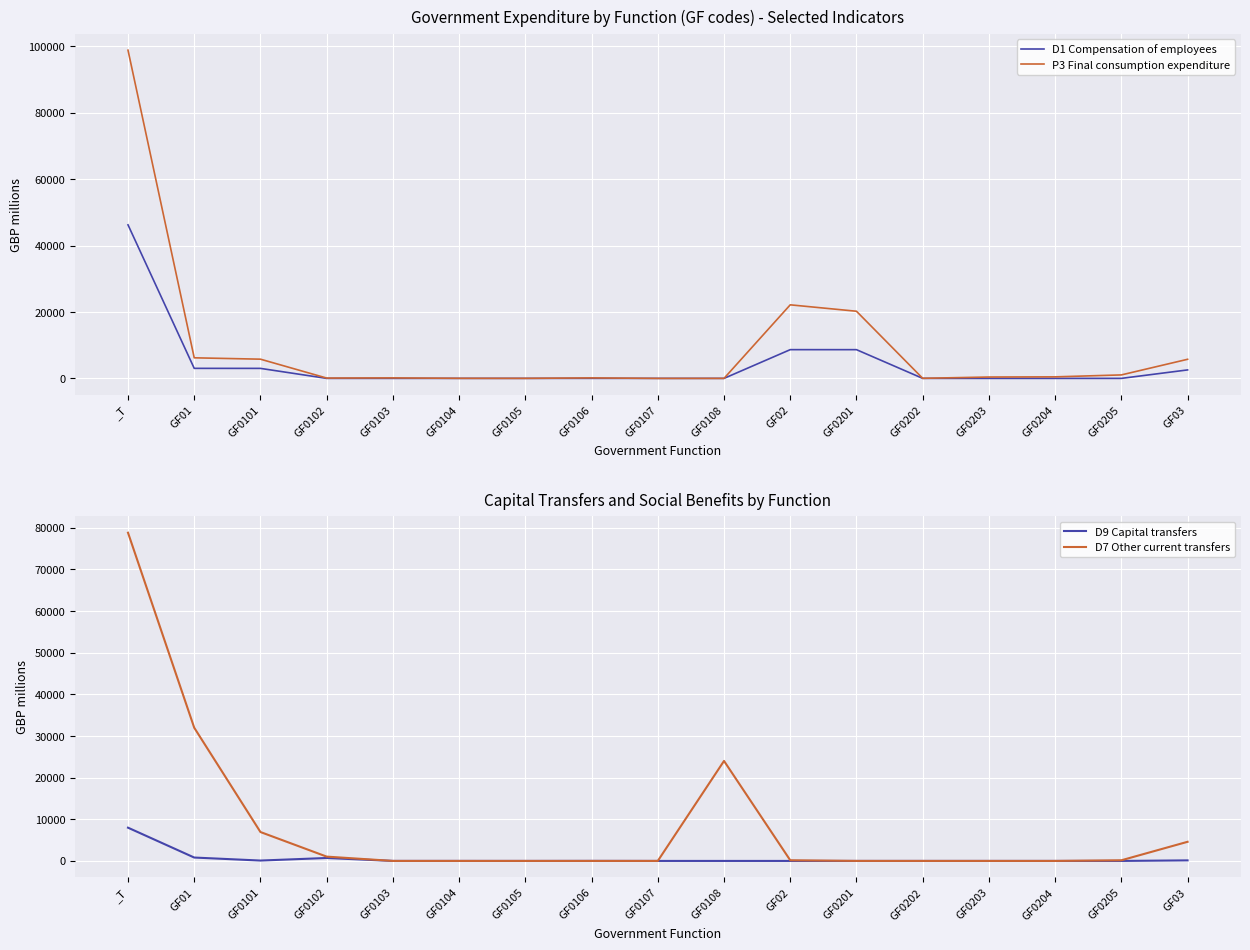

Reading left to right, list all the values displayed in this chart.

D1 Compensation of employees: 46227	3019	3010	0	0	0	0	9	0	0	8651	8647	4	0	0	0	2549
P3 Final consumption expenditure: 98817	6192	5783	94	143	22	9	146	-5	0	22145	20216	21	406	459	1043	5747
D9 Capital transfers: 7982	813	90	704	4	4	0	11	0	0	0	0	0	0	0	0	133
D7 Other current transfers: 78787	31973	6937	1034	0	0	0	0	0	24002	160	4	0	0	0	156	4593